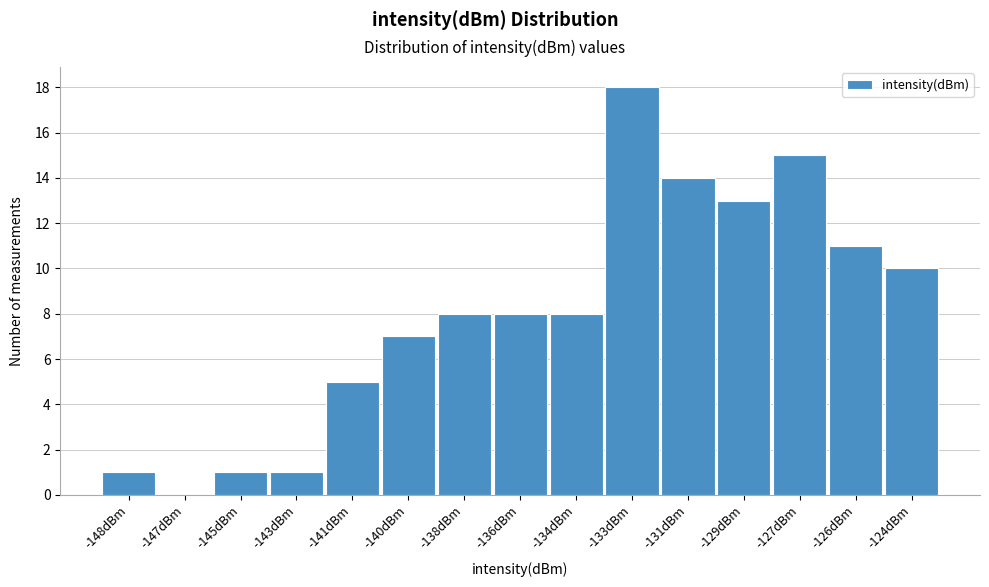

Reading right to left, list all the values displayed in this chart.

-124dBm=10	-126dBm=11	-127dBm=15	-129dBm=13	-131dBm=14	-133dBm=18	-134dBm=8	-136dBm=8	-138dBm=8	-140dBm=7	-141dBm=5	-143dBm=1	-145dBm=1	-147dBm=0	-148dBm=1